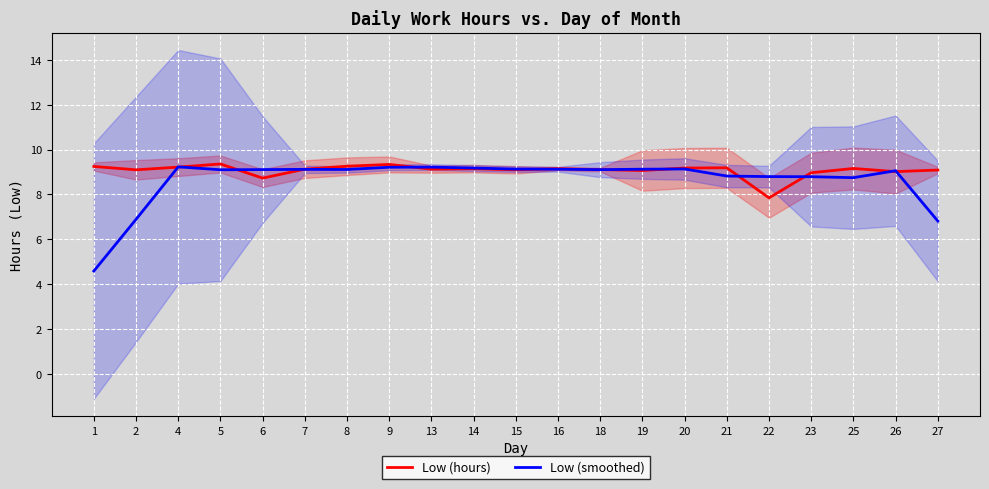

True or false: Low (hours) has more than 1 interior local peaks.

True